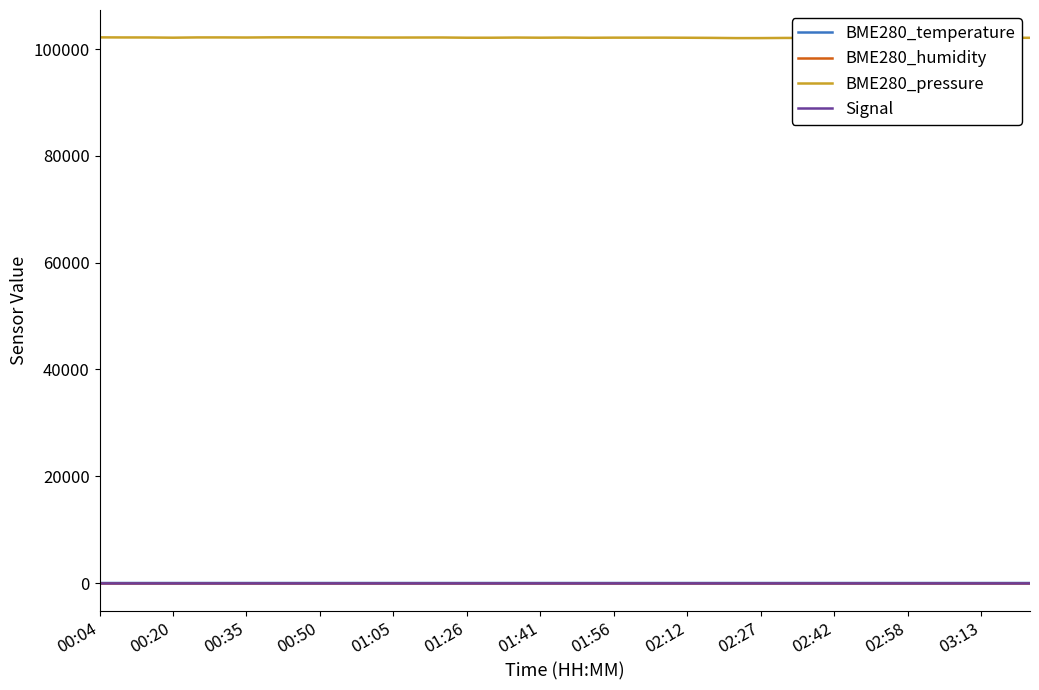

What position from the left is 00:04?

1